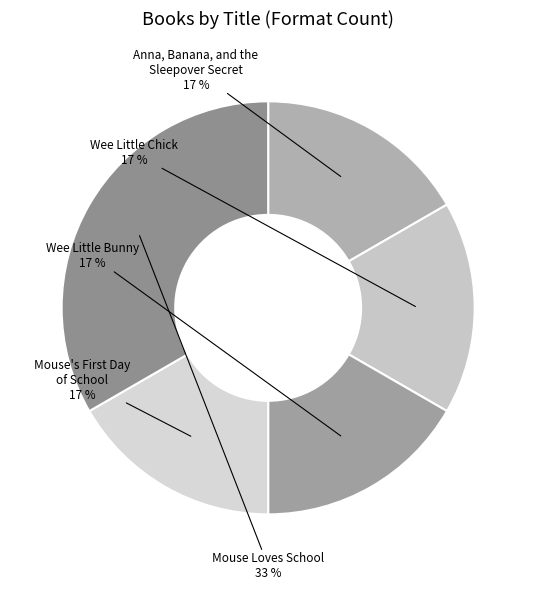

What percentage is the Wee Little Bunny slice, to the nearest percent?

17%